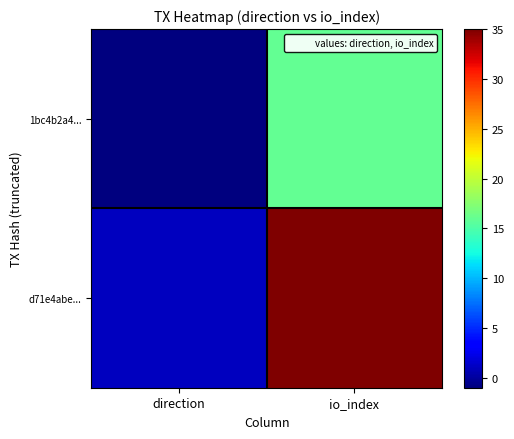

Count the number of categories in the chart.

2